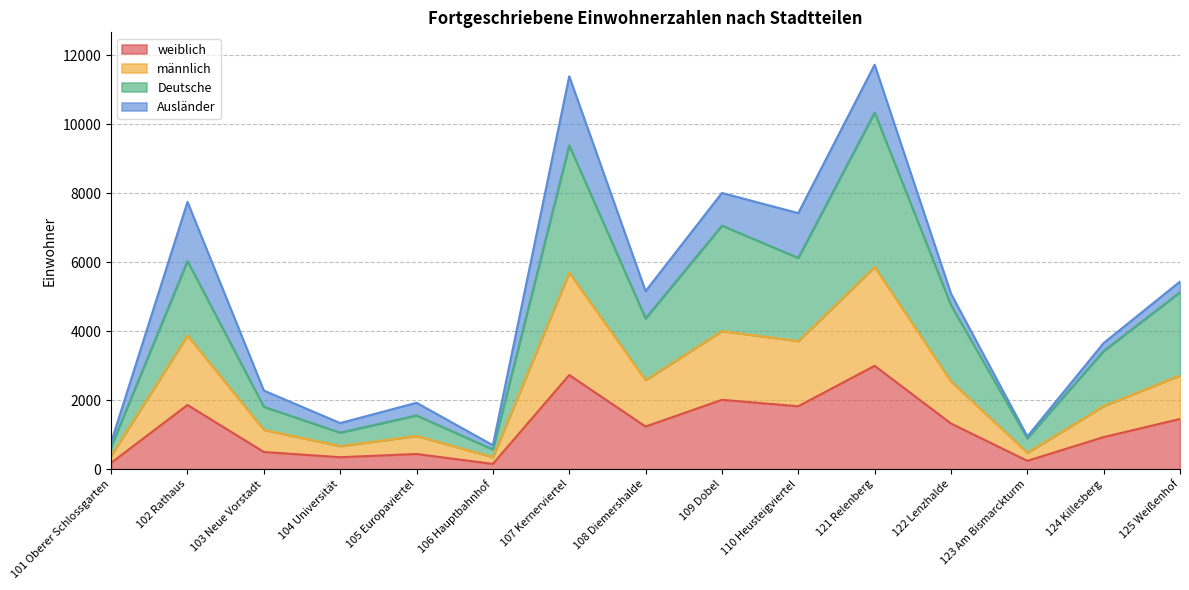

Where is the first local minimum for Deutsche?

104 Universität